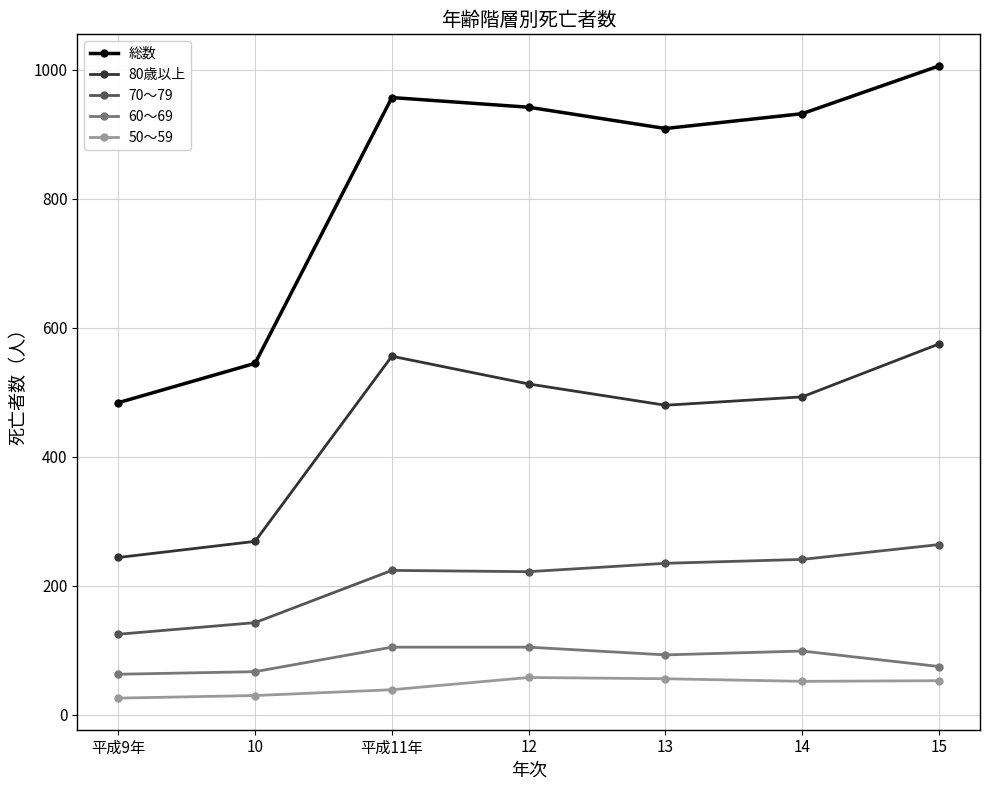

What is the difference between the maximum and minimum values in the 60～69 series?

42